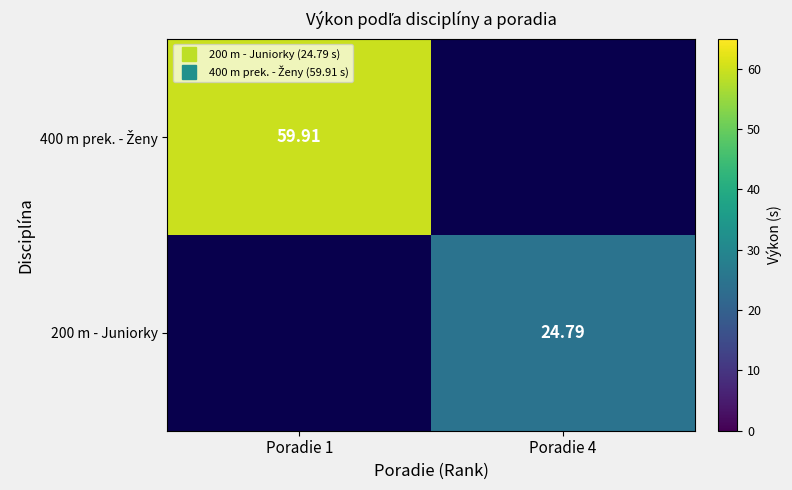

List the series in order of their peak value, highest first.

200 m - Juniorky, 400 m prek. - Ženy